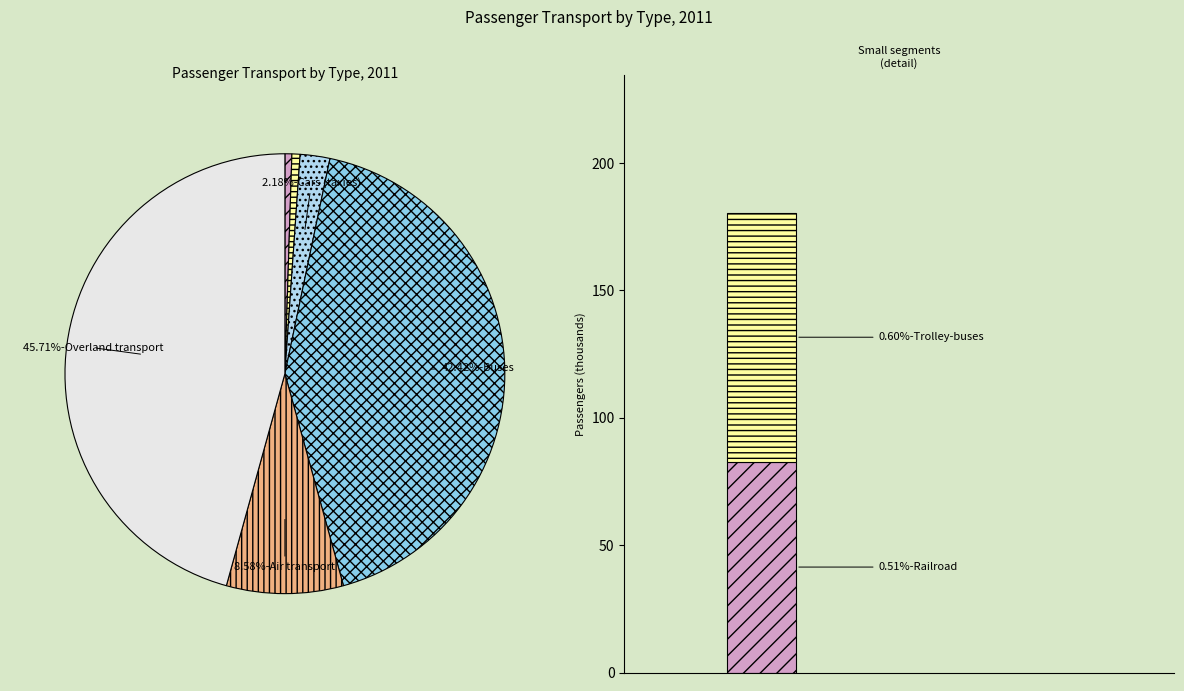

What percentage is NOT represented by Railroad?

99.5%